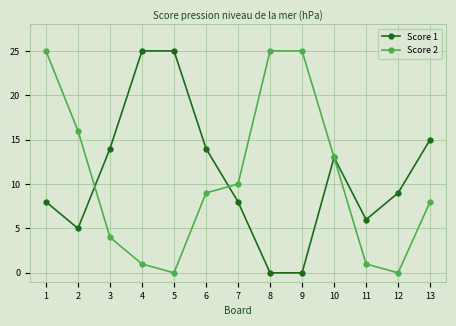

Where is the first local minimum for Score 2?

5